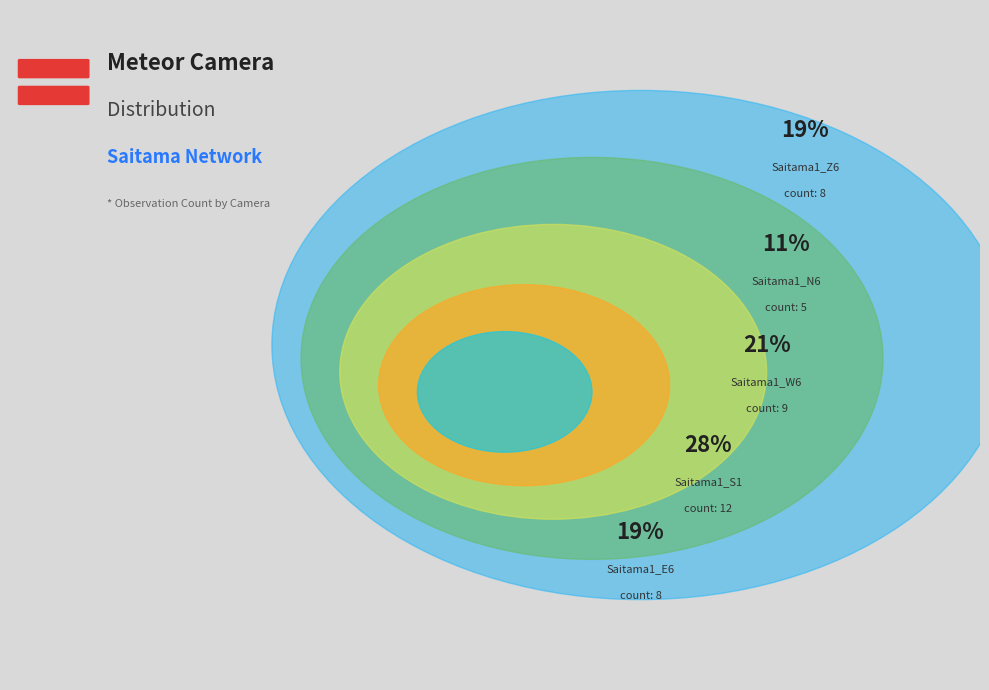

Is the sum of Saitama1_Z6 and Saitama1_E6 greater than half?

No